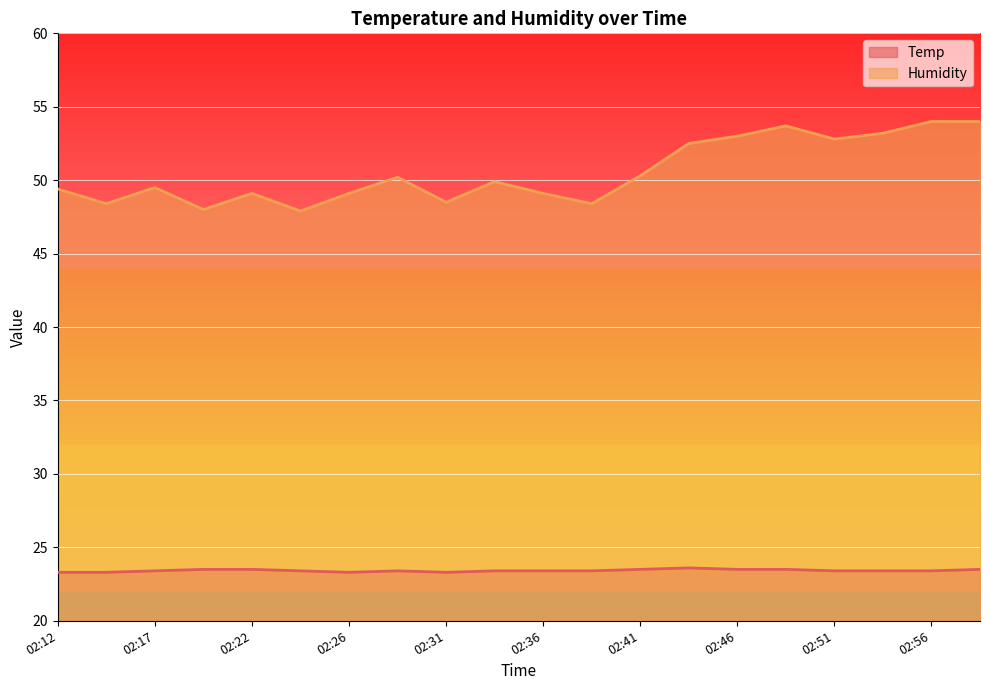

At which category is the sum across all series the highest?

02:58